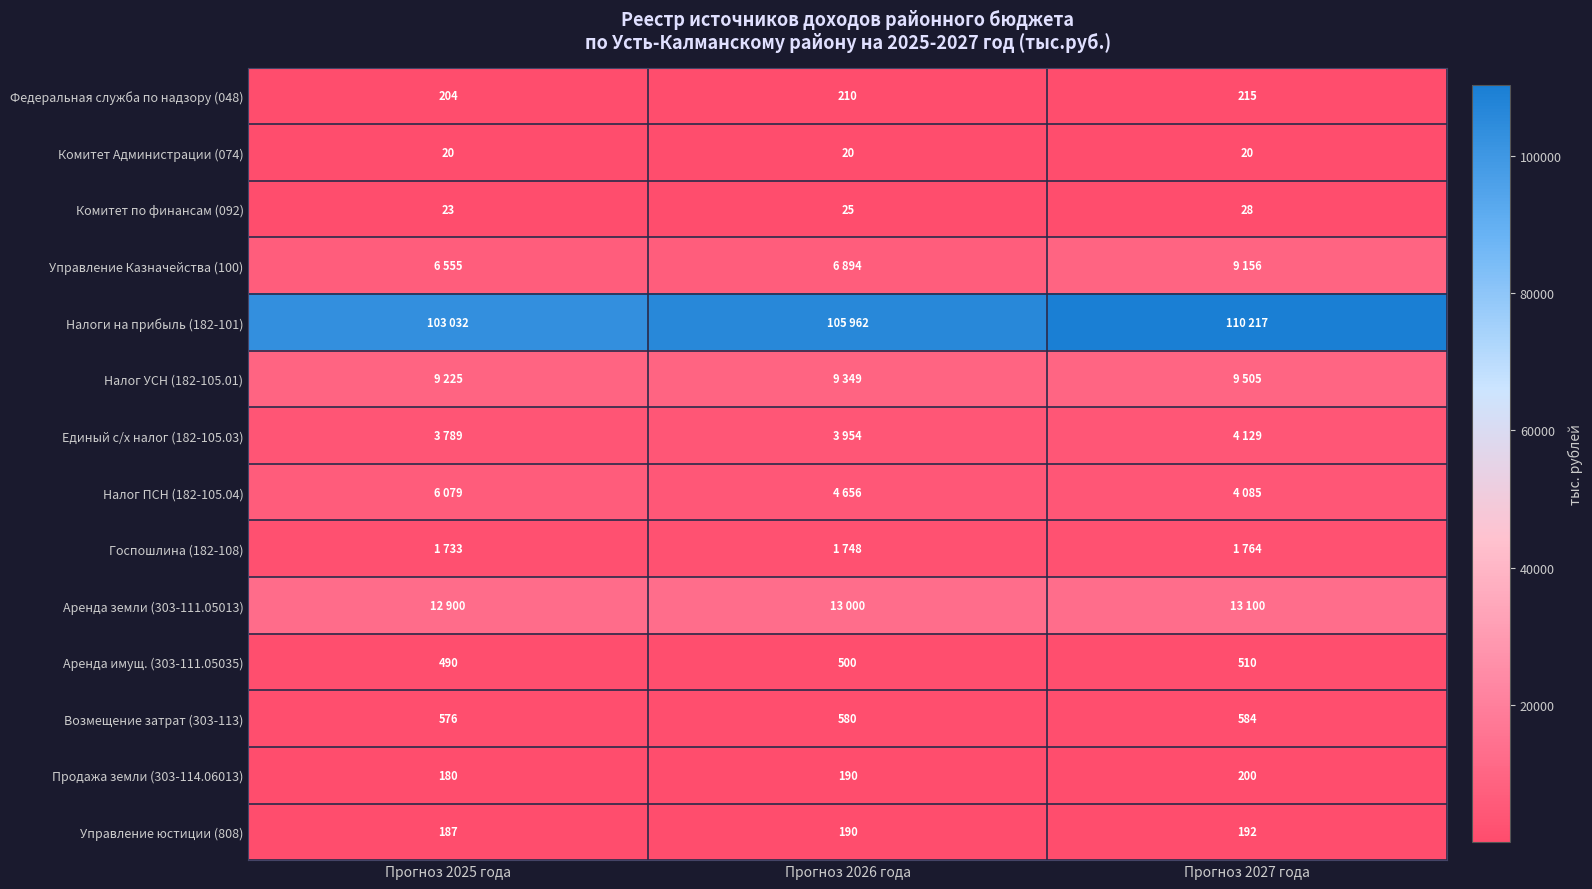

What is the spread (max minus min) of values at Прогноз 2027 года?

110197